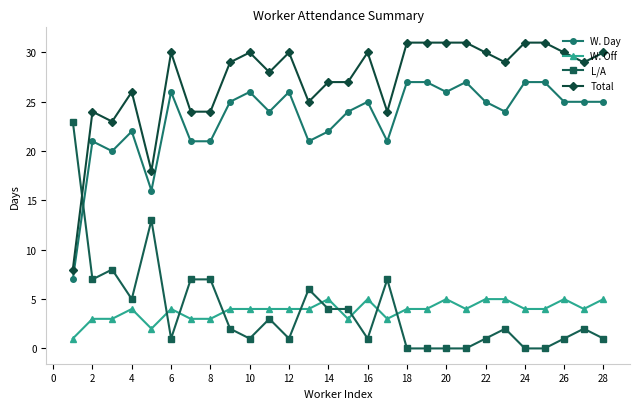

What is the difference between the maximum and minimum values in the L/A series?

23